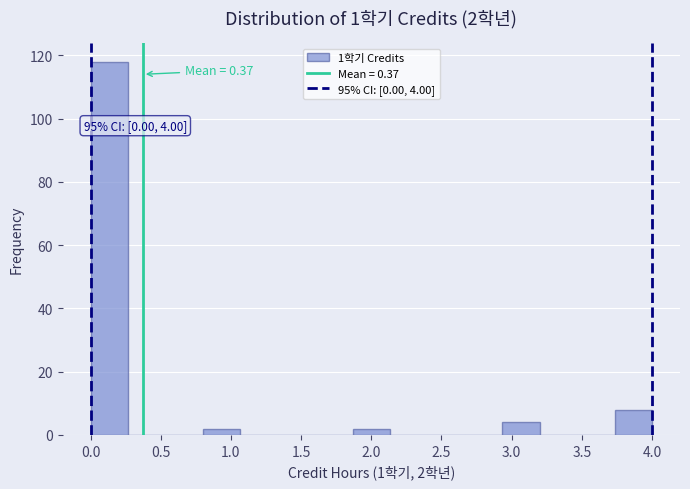

Which range on the x-axis has the tallest bar?

0.00 to 0.25